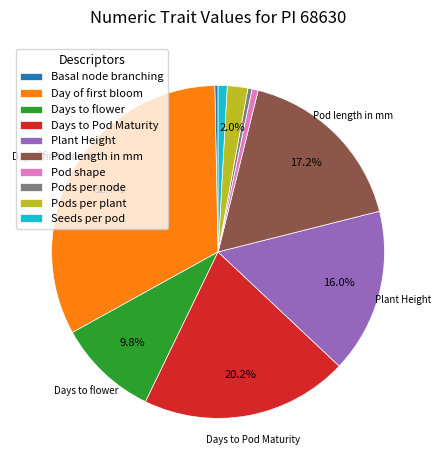

Is there any slice that represents more than half of the pie?

No